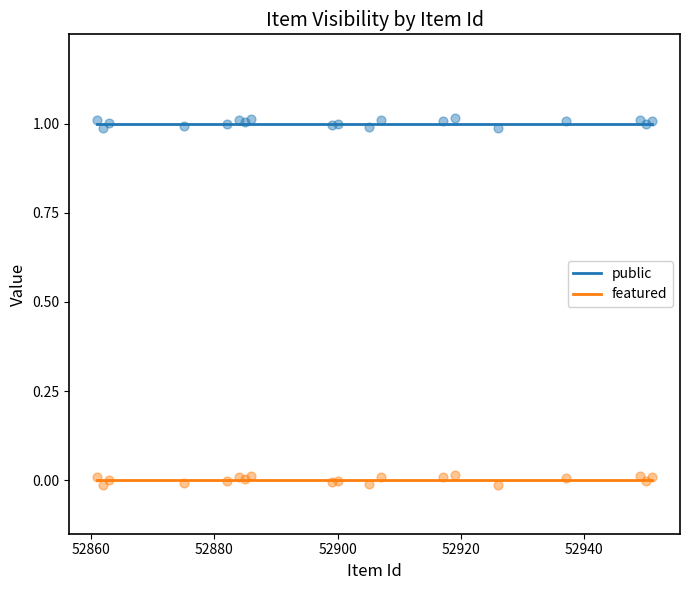

Which series has the largest Y range (max minus min)?

public